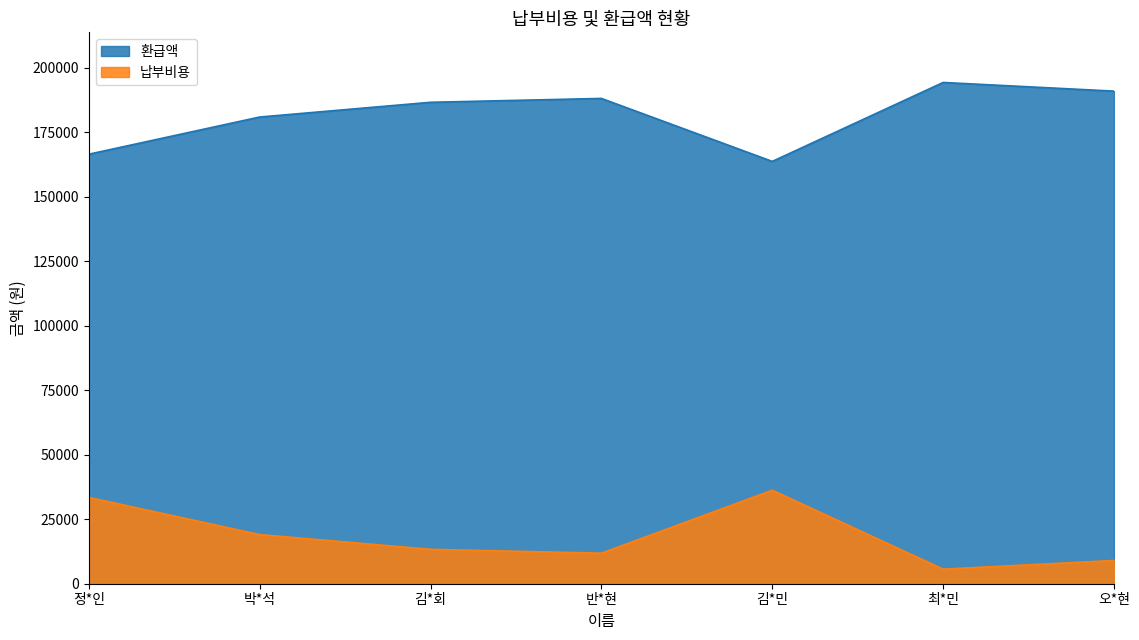

Which label corresponds to the smallest value in the chart?

최*민